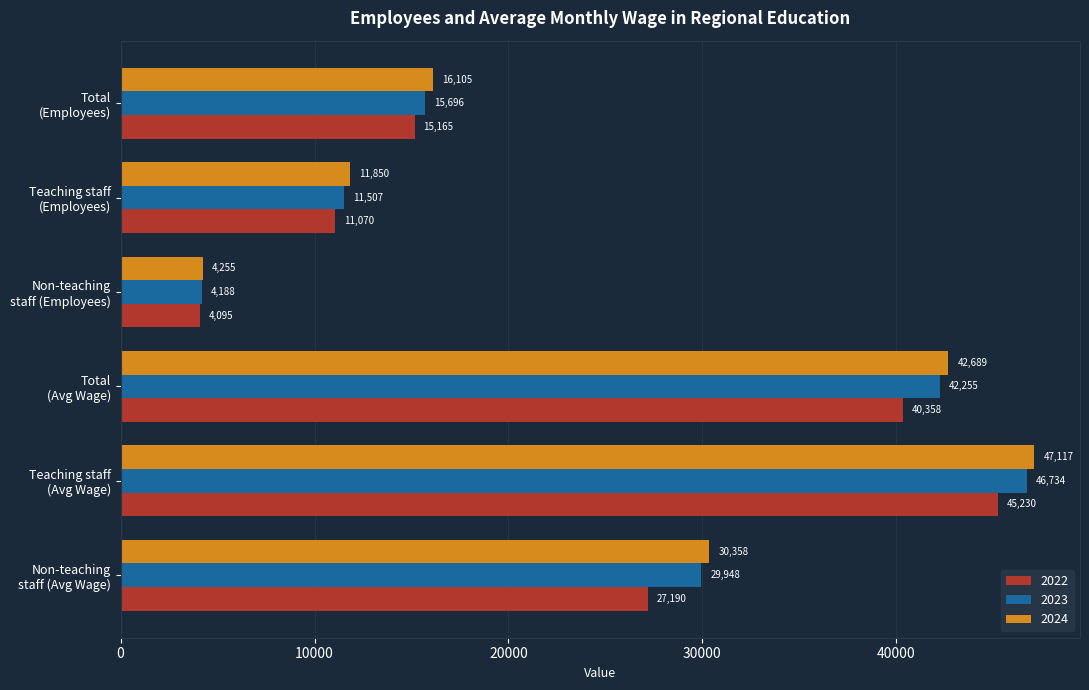

The 2023 series shows 46734.4 at Teaching staff
(Avg Wage). True or false?

True